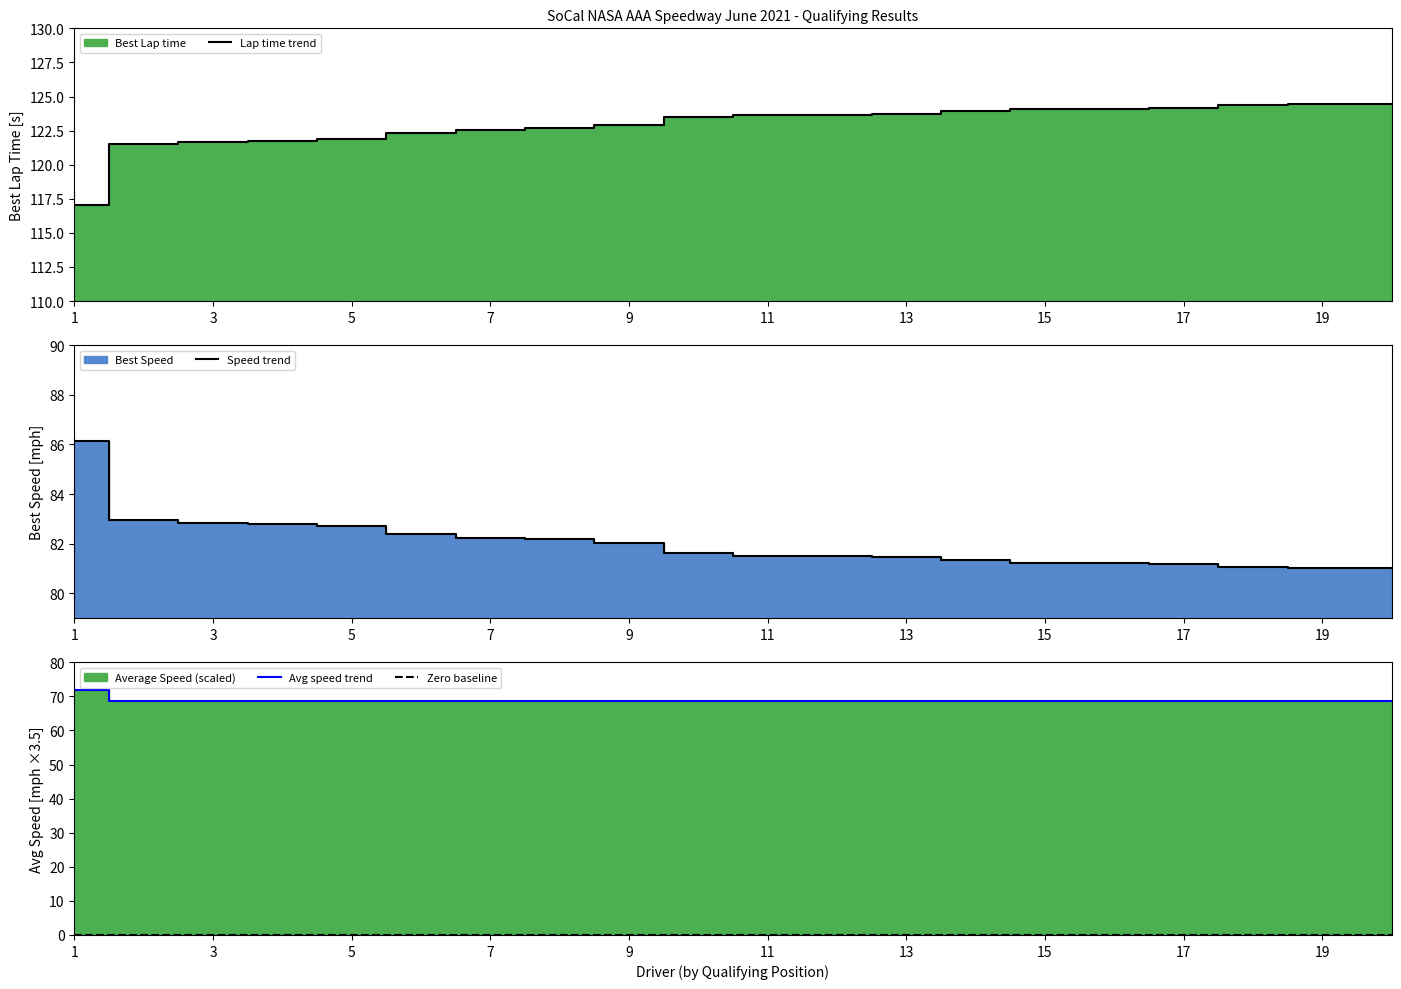

What is the maximum value for Lap time trend?

124.4